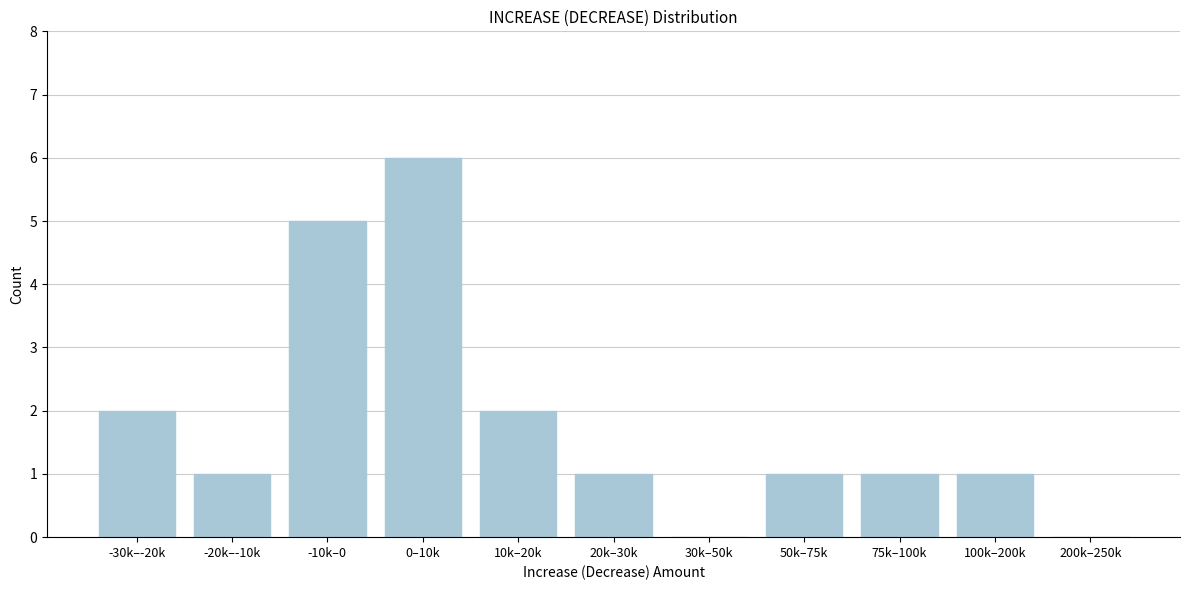

Reading left to right, transcribe all the data shown in this chart.

-30k–-20k=2	-20k–-10k=1	-10k–0=5	0–10k=6	10k–20k=2	20k–30k=1	30k–50k=0	50k–75k=1	75k–100k=1	100k–200k=1	200k–250k=0